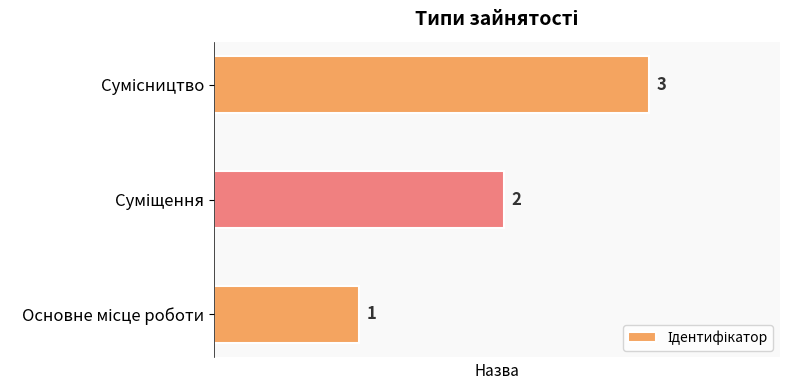

What is the sum of all values?

6